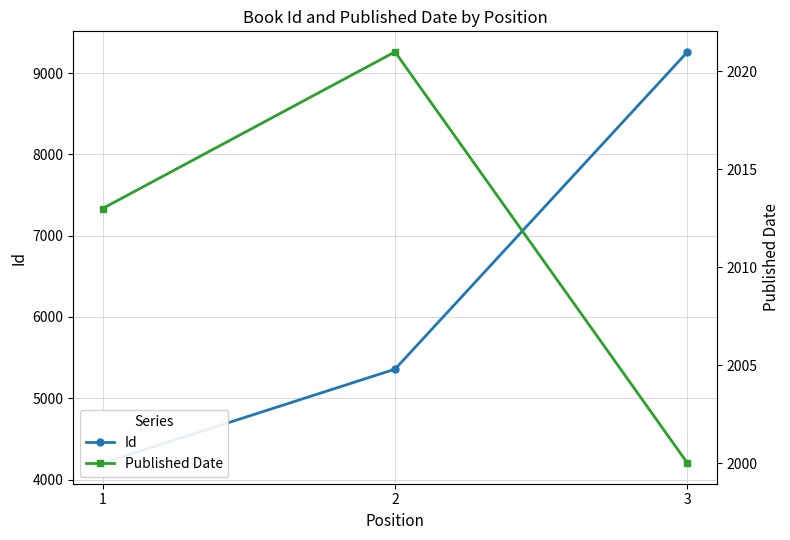

The Id series shows 7987 at 2. True or false?

False